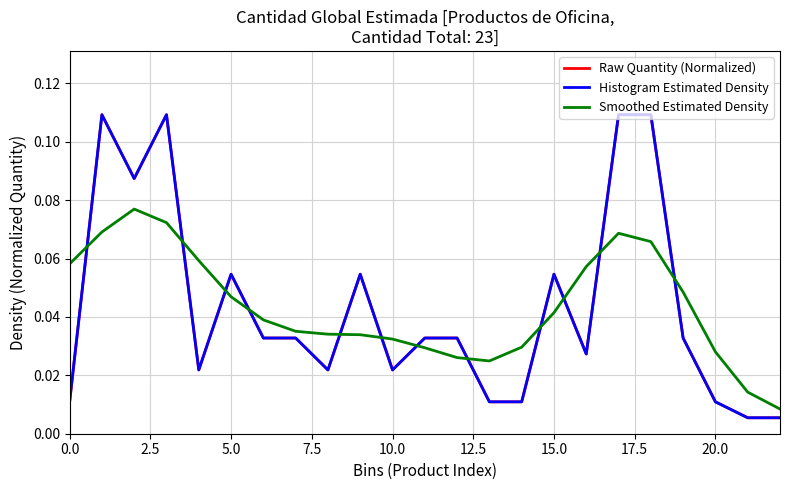

Reading left to right, what are all the values shown in this chart?

Raw Quantity (Normalized): 0.0	0.1	0.1	0.1	0.0	0.1	0.0	0.0	0.0	0.1	0.0	0.0	0.0	0.0	0.0	0.1	0.0	0.1	0.1	0.0	0.0	0.0	0.0
Histogram Estimated Density: 0.0	0.1	0.1	0.1	0.0	0.1	0.0	0.0	0.0	0.1	0.0	0.0	0.0	0.0	0.0	0.1	0.0	0.1	0.1	0.0	0.0	0.0	0.0
Smoothed Estimated Density: 0.1	0.1	0.1	0.1	0.1	0.0	0.0	0.0	0.0	0.0	0.0	0.0	0.0	0.0	0.0	0.0	0.1	0.1	0.1	0.0	0.0	0.0	0.0